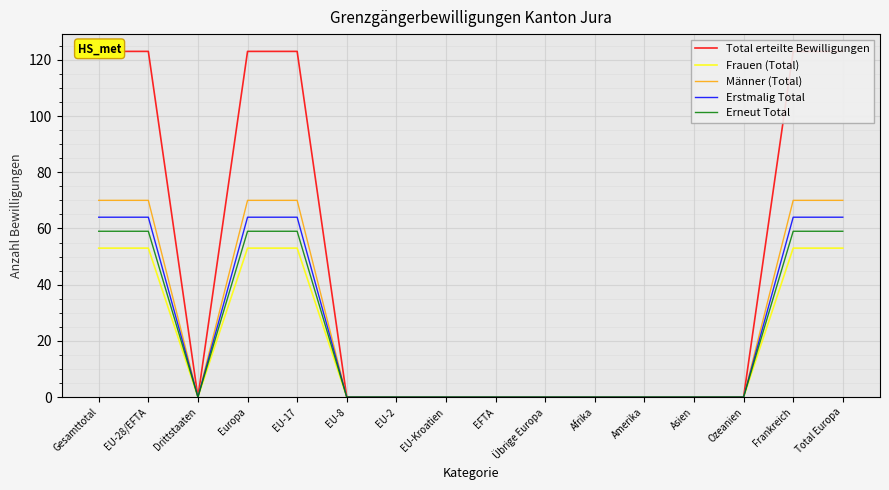

What is the difference between the second highest and second lowest values in the Total erteilte Bewilligungen series?

123